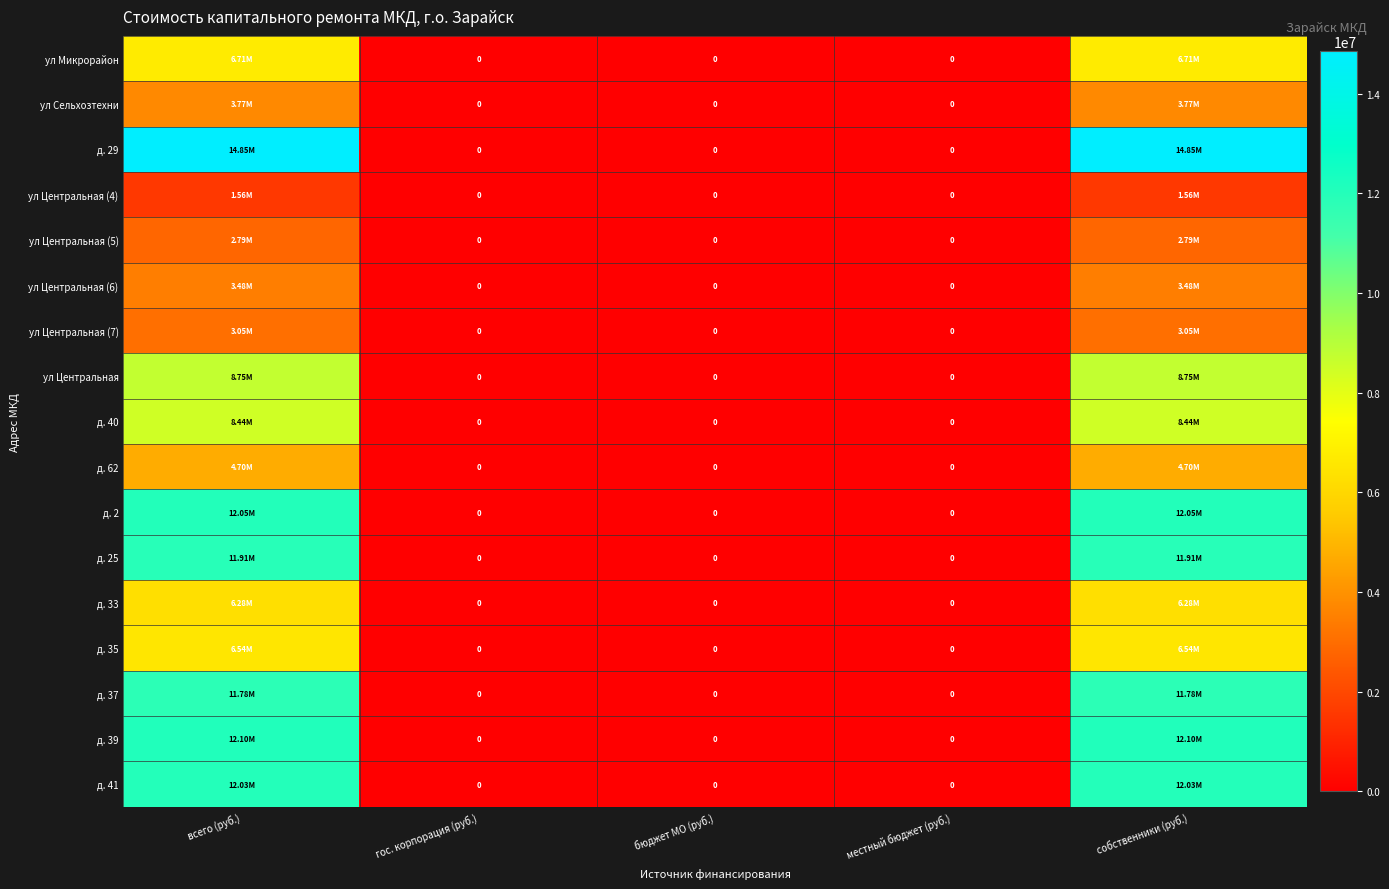

What is the sum of the д. 29 values at собственники (руб.) and всего (руб.)?

29690842.3